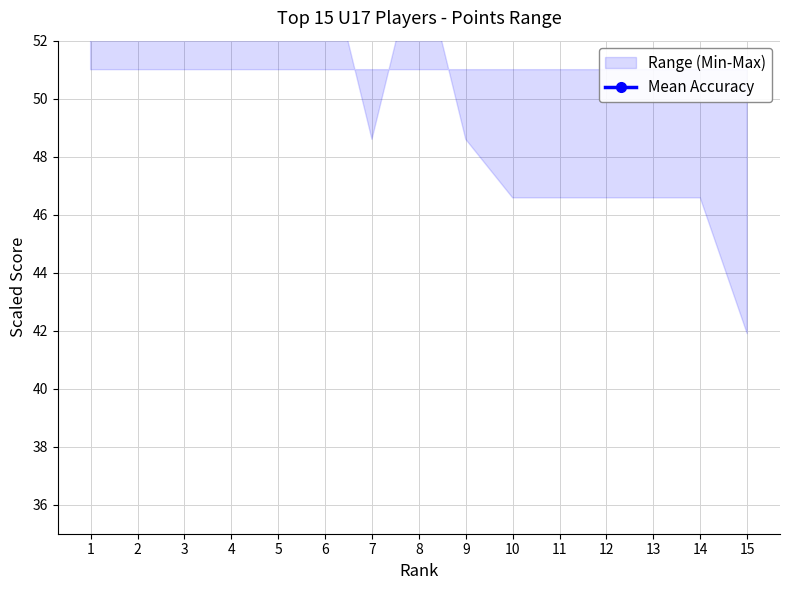

The chart shows a value of 119.7 at 6. True or false?

False